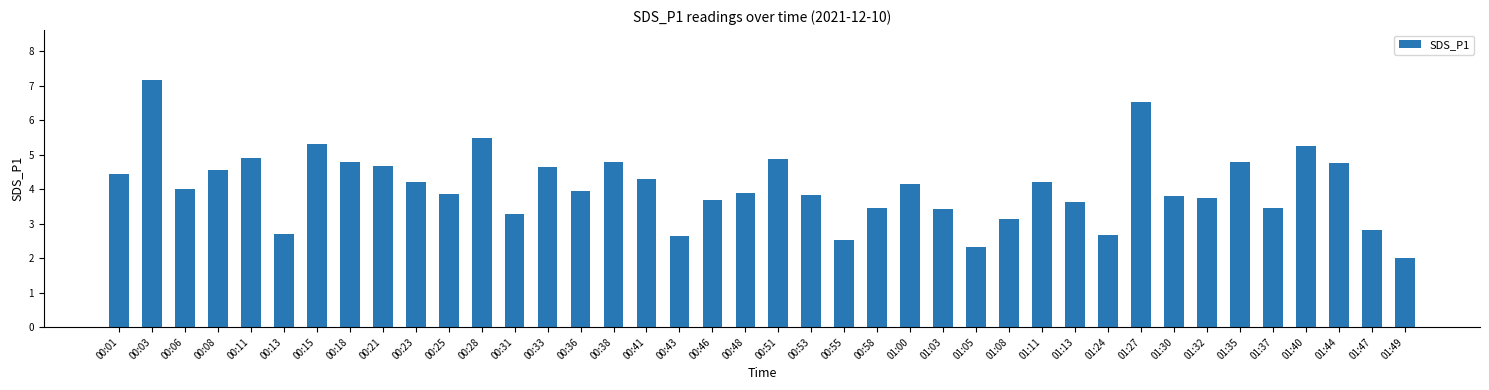

What is the value of the 9th bar from the left?

4.7